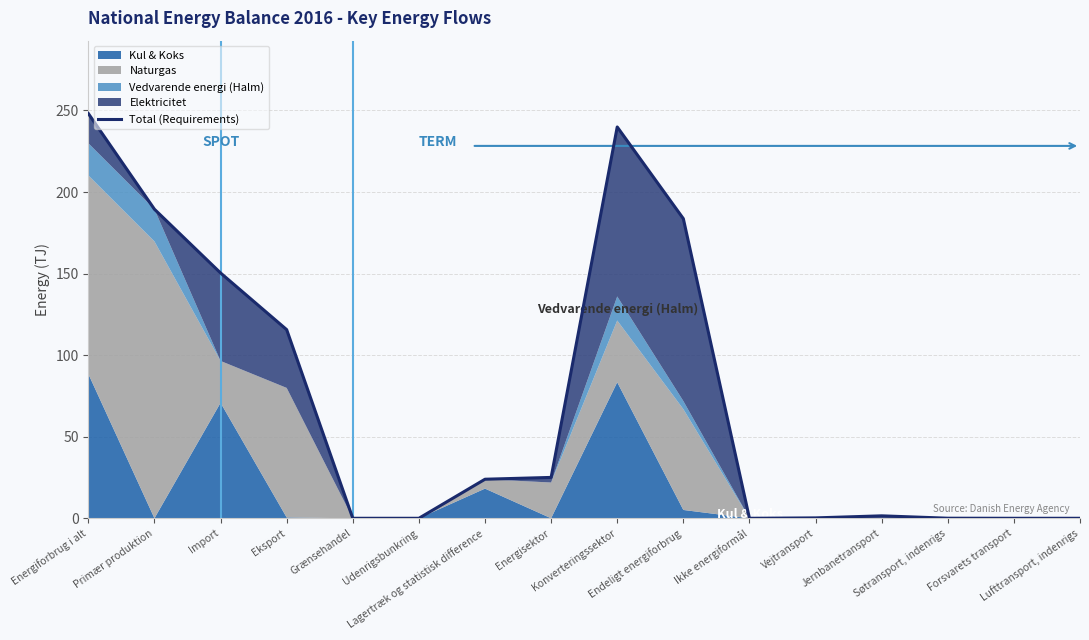

Rank the categories by value from lowest to highest.

Grænsehandel, Udenrigsbunkring, Ikke energiformål, Forsvarets transport, Lufttransport, indenrigs, Søtransport, indenrigs, Vejtransport, Jernbanetransport, Lagertræk og statistisk difference, Energisektor, Eksport, Import, Endeligt energiforbrug, Primær produktion, Konverteringssektor, Energiforbrug i alt